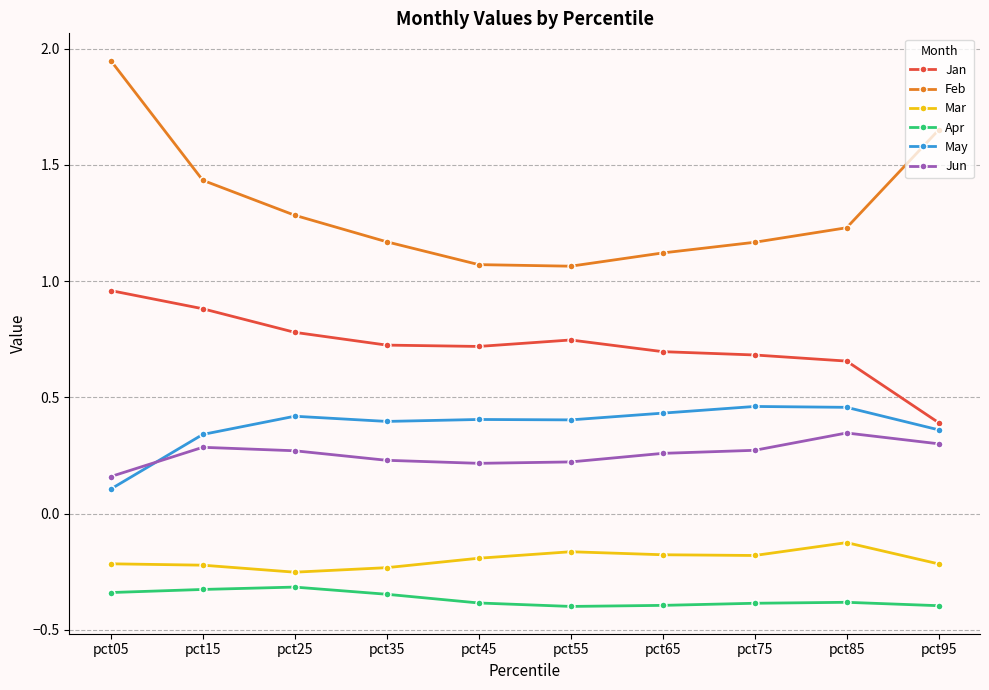

What is the minimum value shown in the chart?

-0.4